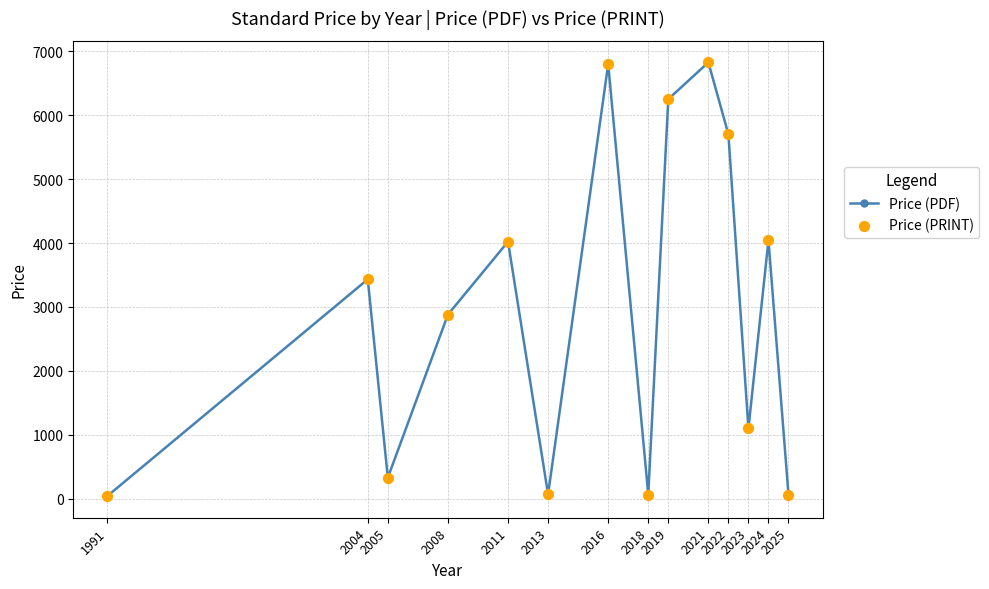

What is the value of the 2nd point from the left?

3432.5